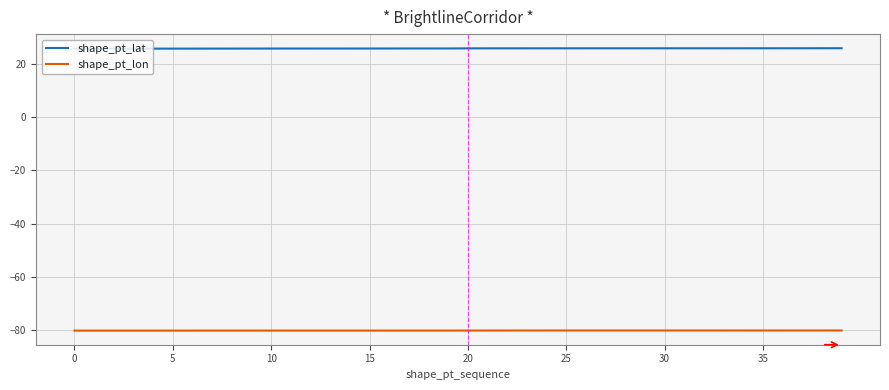

How many lines are shown in the chart?

2